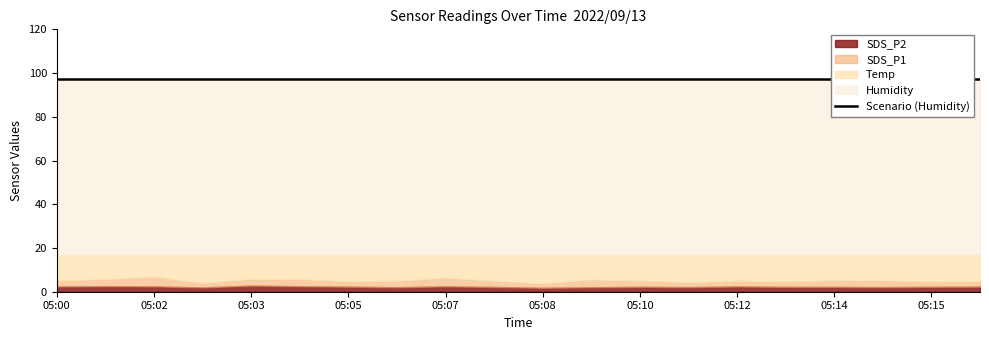

True or false: SDS_P2 and Temp cross at least once.

False